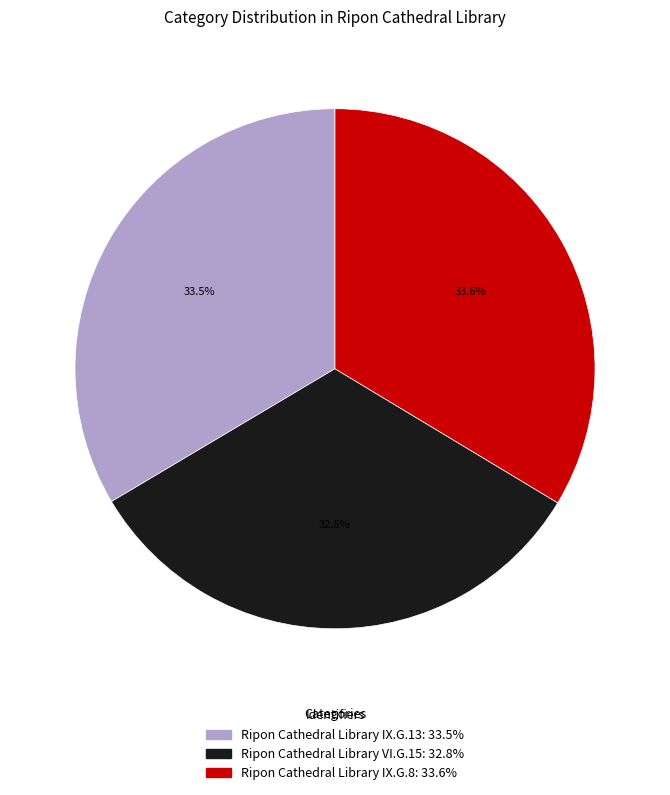

Does Ripon Cathedral Library VI.G.15 represent more than half of the total?

No